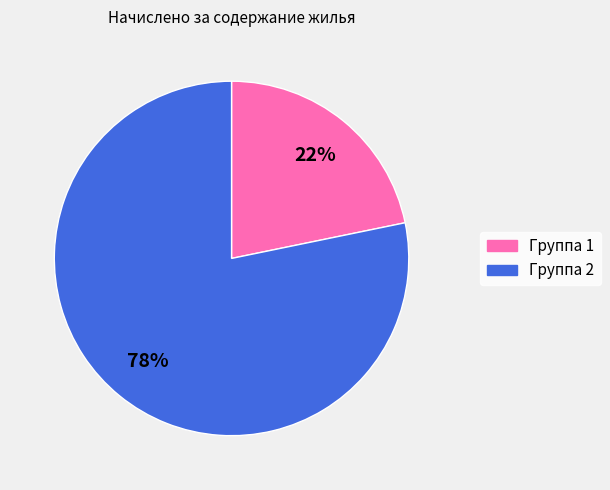

To the nearest percent, what is the difference between the largest and smallest slice percentages?

56%